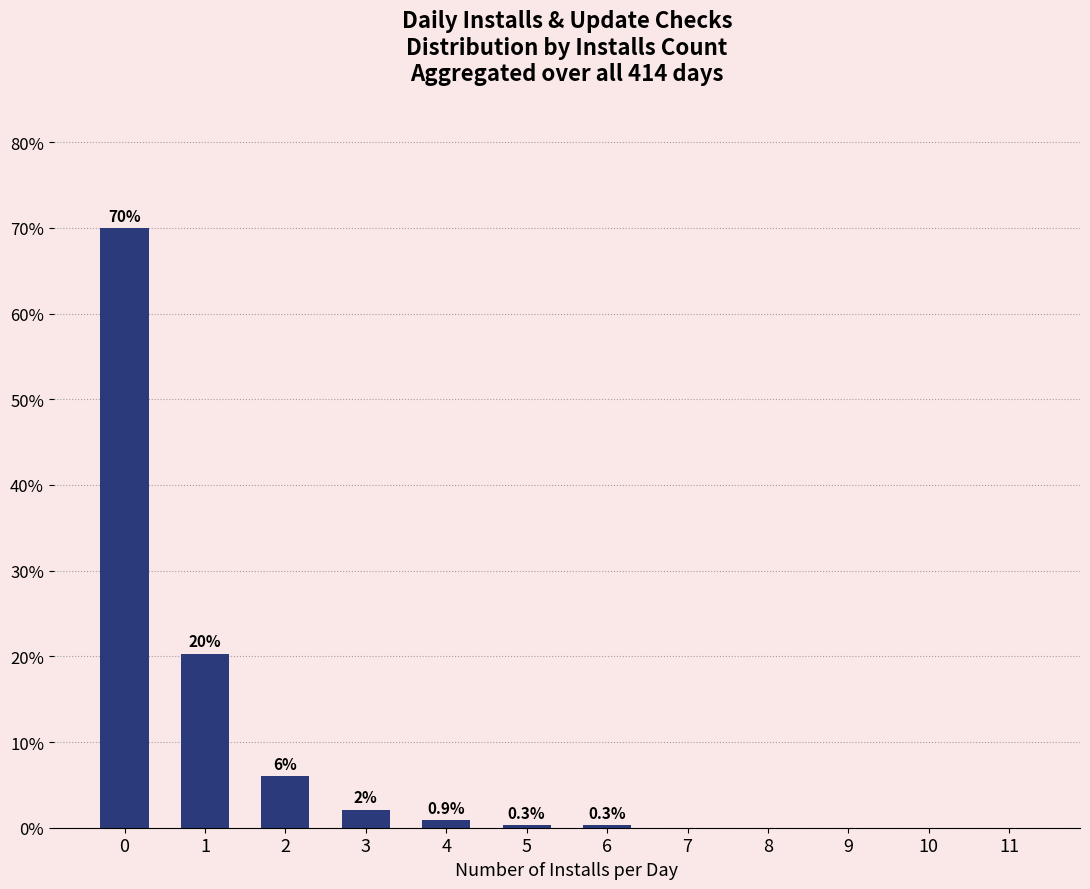

What is the maximum value shown in the chart?

70.0